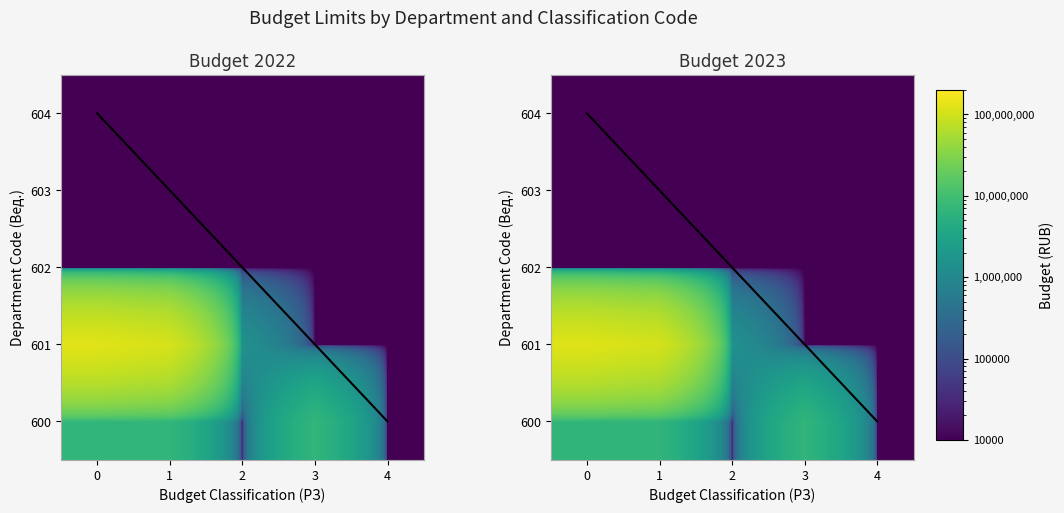

What is the sum of the 601 values at 1 and 0?

227205760